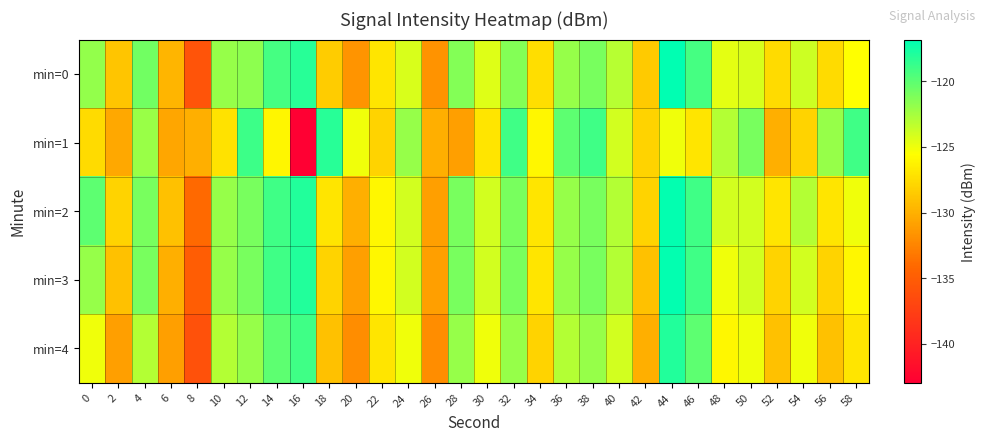

Which has a higher value, 20 or 4?

4